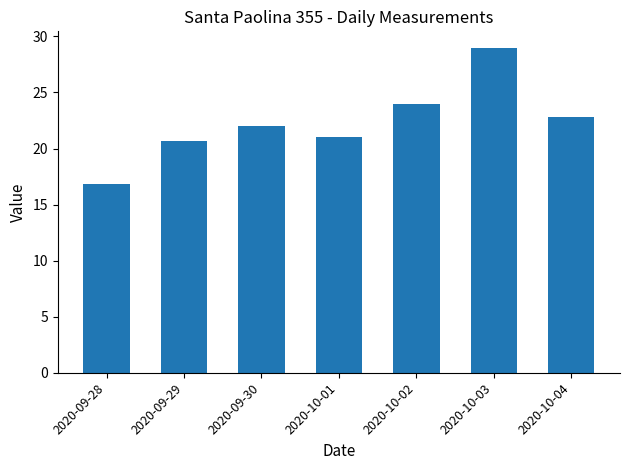

What is the greatest value displayed?

29.0